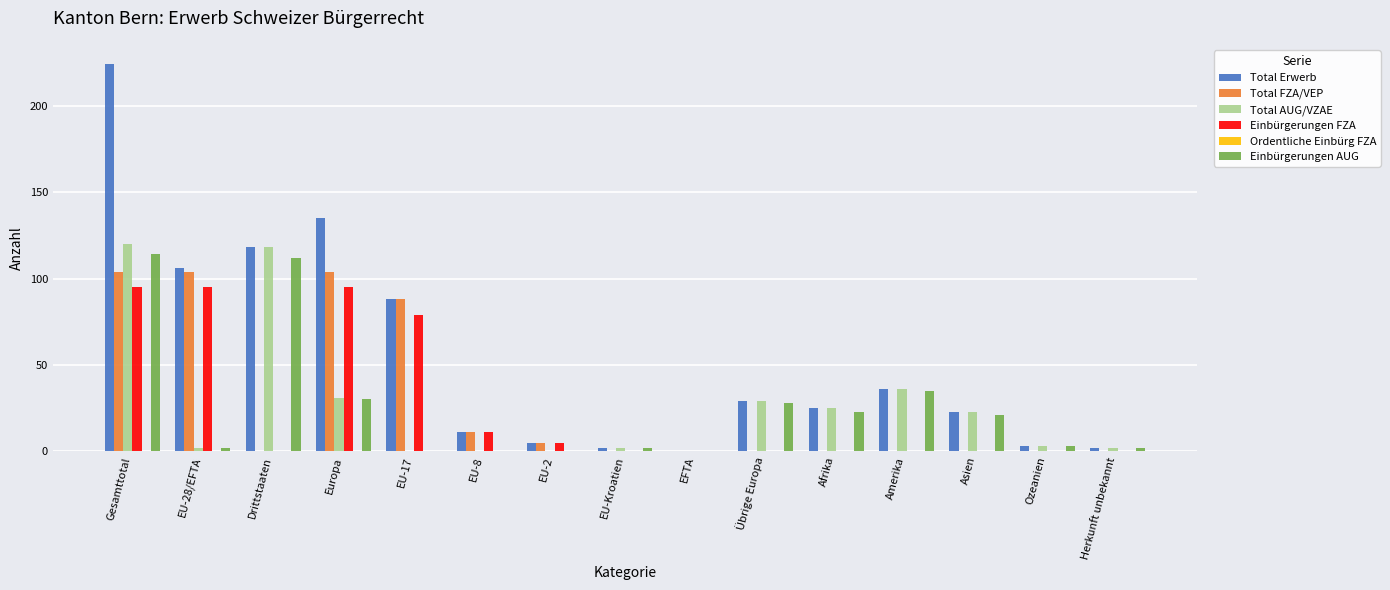

What is the sum of all Total Erwerb values?

807